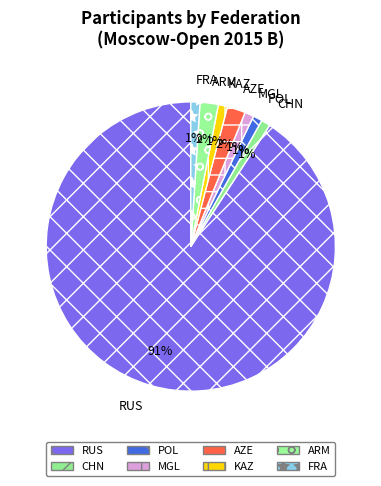

What is the ratio of the value at ARM to the value at CHN?

2.0